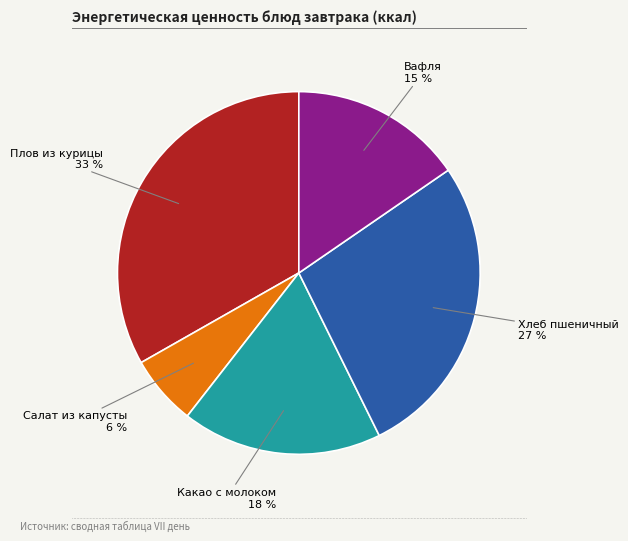

Is it true that Хлеб пшеничный is 27% of the pie?

True